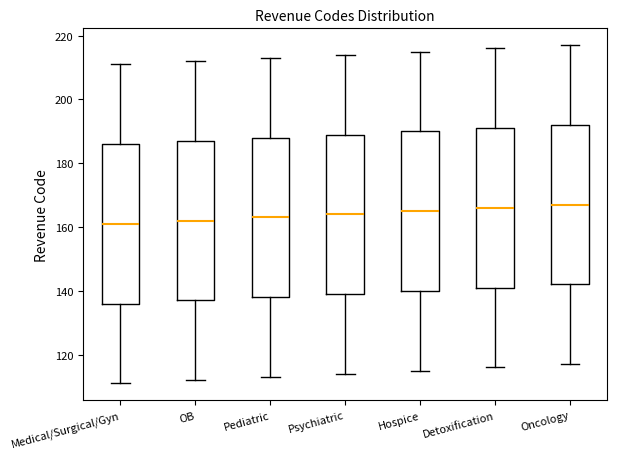

Reading left to right, transcribe this box plot: for each box, give where its median line is, the range the box spans, and where its two whiskers end, as read against the y-axis. The values are not printed on the chart, so give them approximately, as read against the axis.

Medical/Surgical/Gyn: median 162, box 136 to 186, whiskers 112 to 212
OB: median 162, box 138 to 188, whiskers 112 to 212
Pediatric: median 164, box 138 to 188, whiskers 114 to 214
Psychiatric: median 164, box 140 to 190, whiskers 114 to 214
Hospice: median 166, box 140 to 190, whiskers 116 to 216
Detoxification: median 166, box 142 to 192, whiskers 116 to 216
Oncology: median 168, box 142 to 192, whiskers 118 to 218